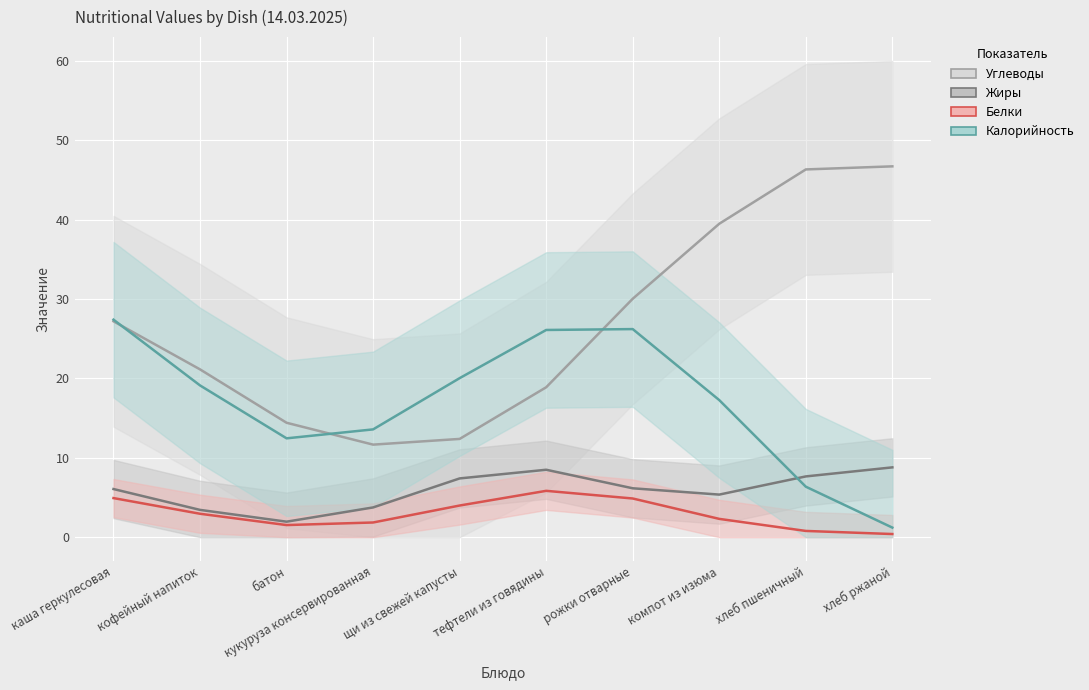

How many values in the Калорийность series exceed 19?

5